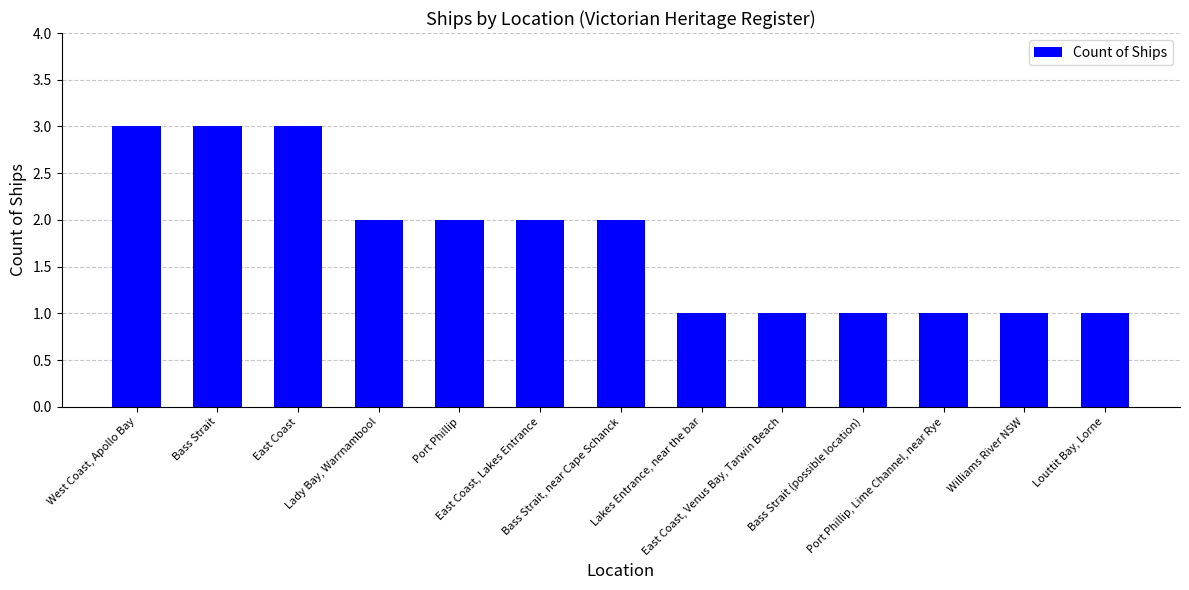

True or false: the data shows 1 at Bass Strait (possible location).

True